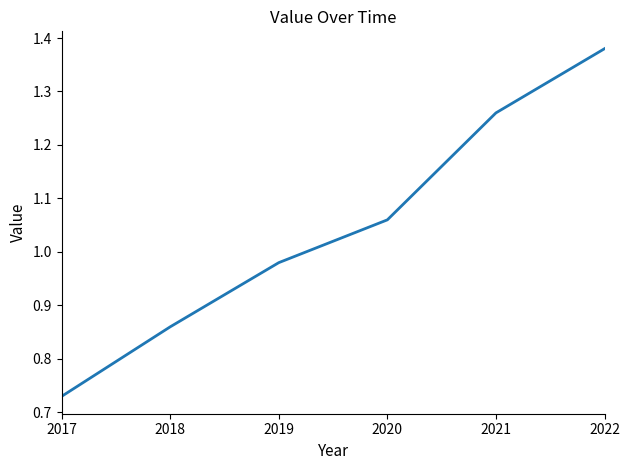

What is the sum of all values?

6.3